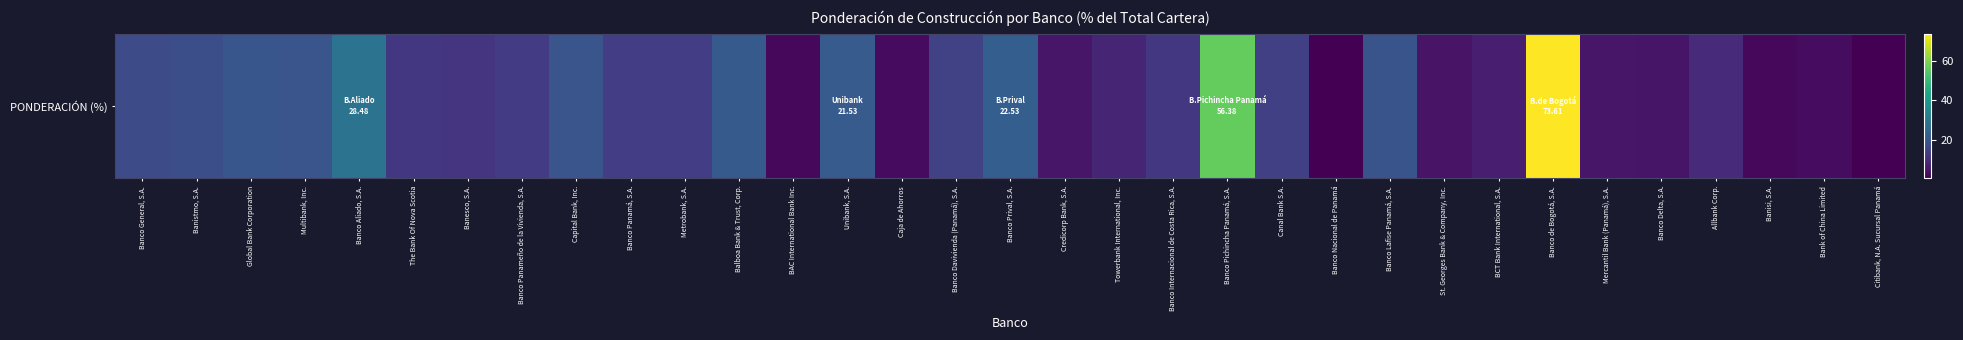

Rank the categories by value from lowest to highest.

Banco Nacional de Panamá, Citibank, N.A. Sucursal Panamá, Banisi, S.A., BAC International Bank Inc., Caja de Ahorros, Bank of China Limited, St. Georges Bank & Company, Inc., Banco Delta, S.A., Credicorp Bank, S.A., Mercantil Bank (Panamá), S.A., BCT Bank International, S.A., Towerbank International, Inc., Allbank Corp., Banesco, S.A., Banco Internacional de Costa Rica, S.A., The Bank Of Nova Scotia, Banco Panameño de la Vivienda, S.A., Metrobank, S.A., Banco Panamá, S.A., Canal Bank S.A., Banco Davivienda (Panamá), S.A., Banco General, S.A., Banistmo, S.A., Banco Lafise Panamá, S.A., Capital Bank, Inc., Multibank, Inc., Global Bank Corporation, Balboa Bank & Trust, Corp., Unibank, S.A., Banco Prival, S.A., Banco Aliado, S.A., Banco Pichincha Panamá, S.A., Banco de Bogotá, S.A.